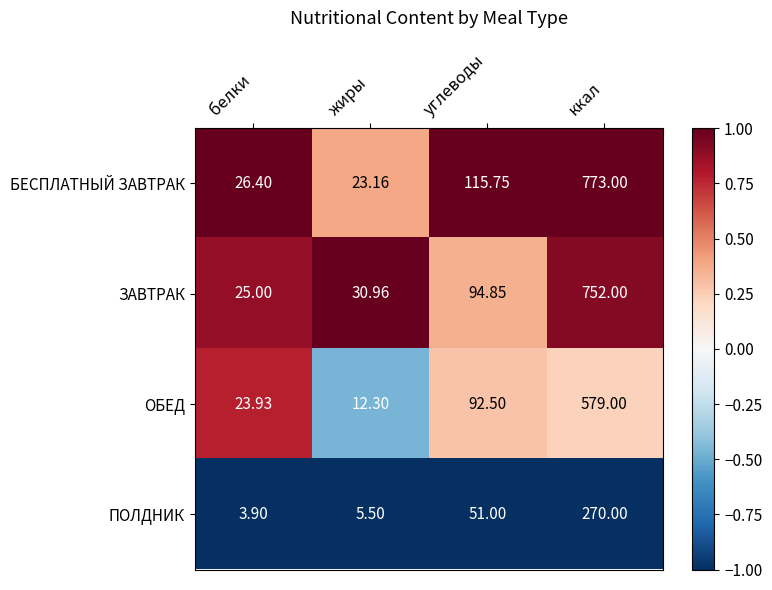

At which label is БЕСПЛАТНЫЙ ЗАВТРАК closest to 398?

углеводы